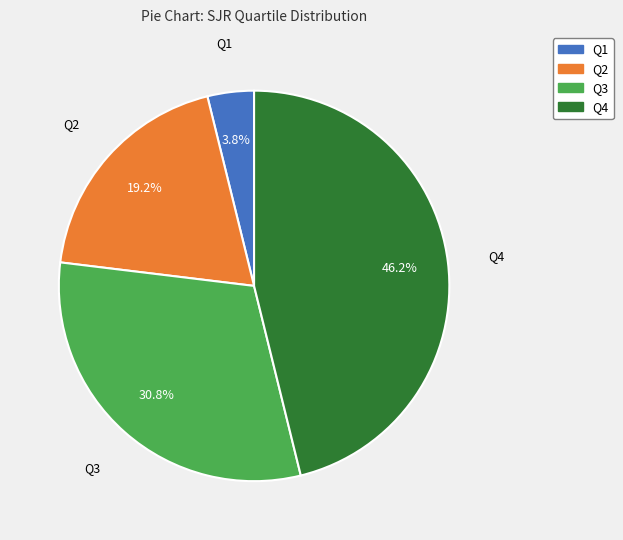

To the nearest percent, what is the difference between the Q4 and Q2 slice percentages?

27%